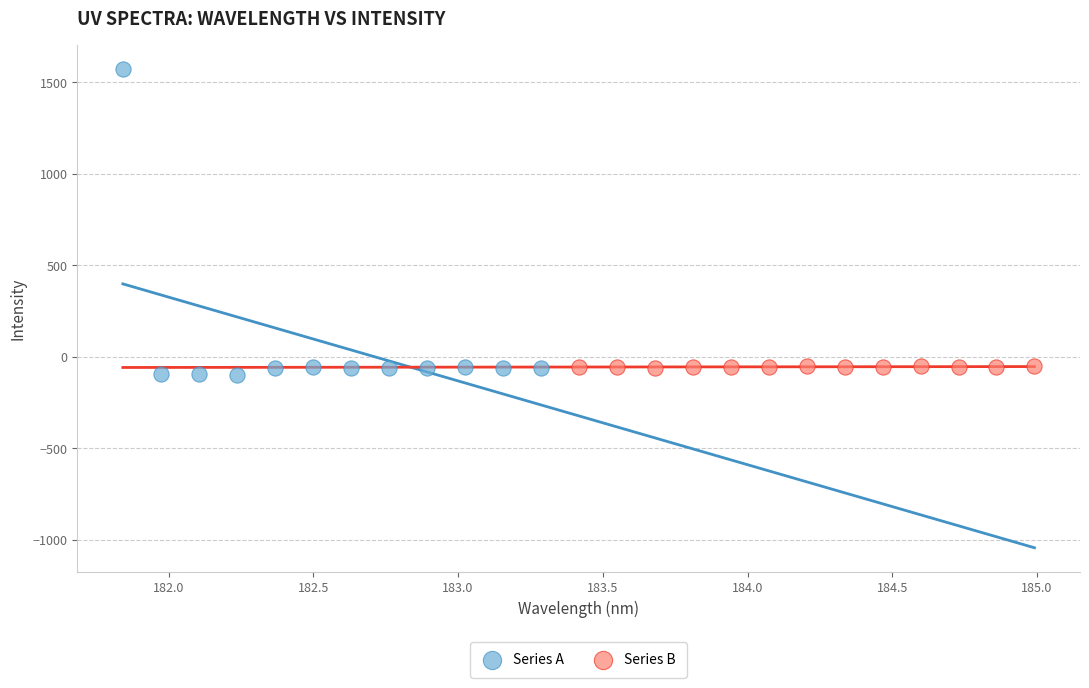

Which series reaches the maximum Y coordinate?

Series A